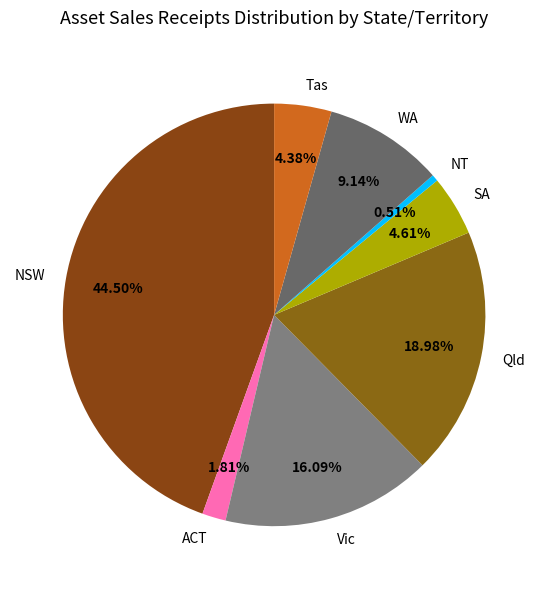

How much of the chart is everything except Tas?

95.6%